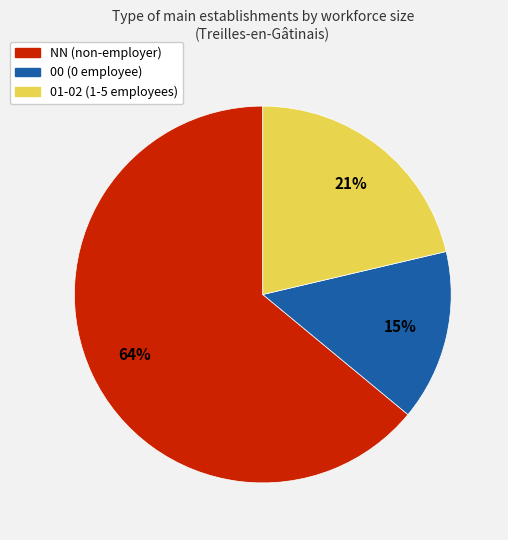

Is there any slice that represents more than half of the pie?

Yes